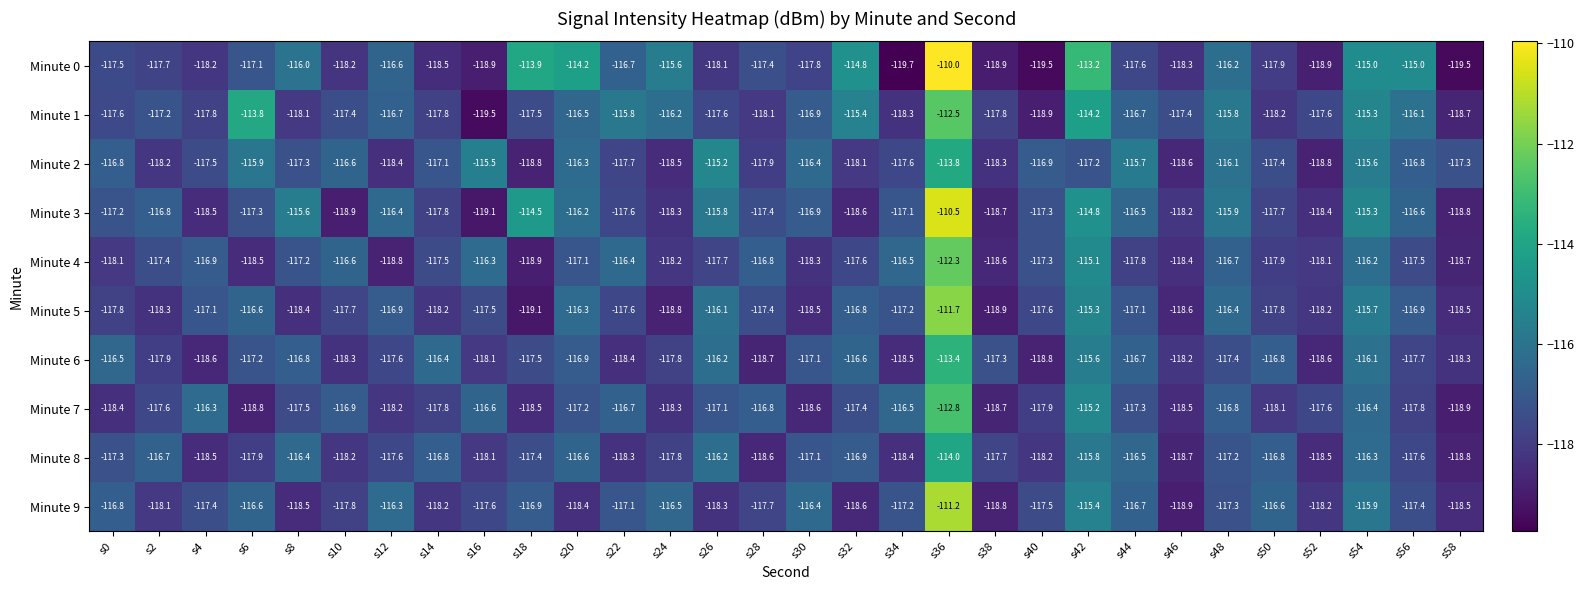

What is the total value across all series at s56?

-1169.4